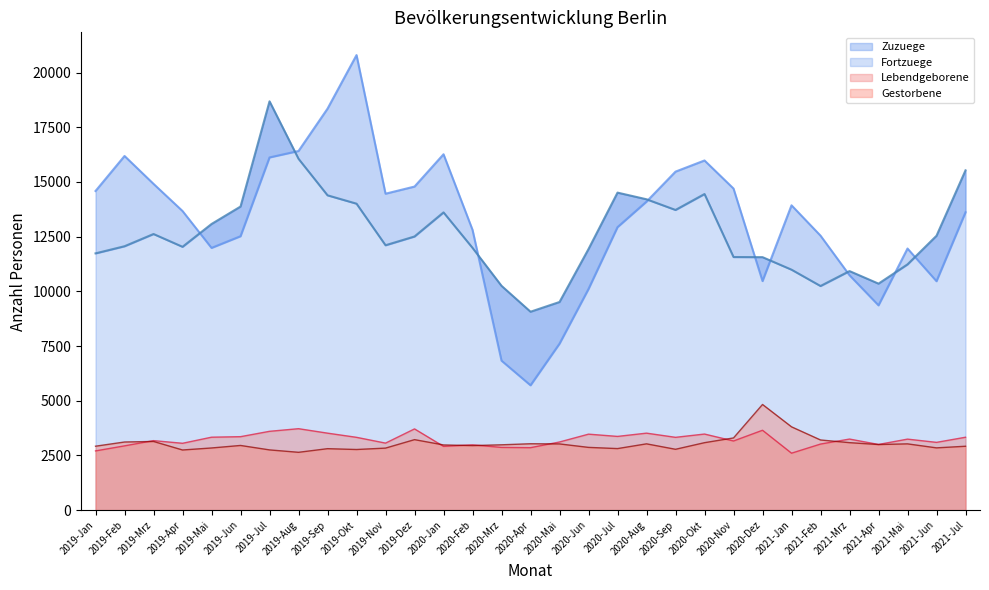

True or false: Lebendgeborene and Fortzuege cross at least once.

False